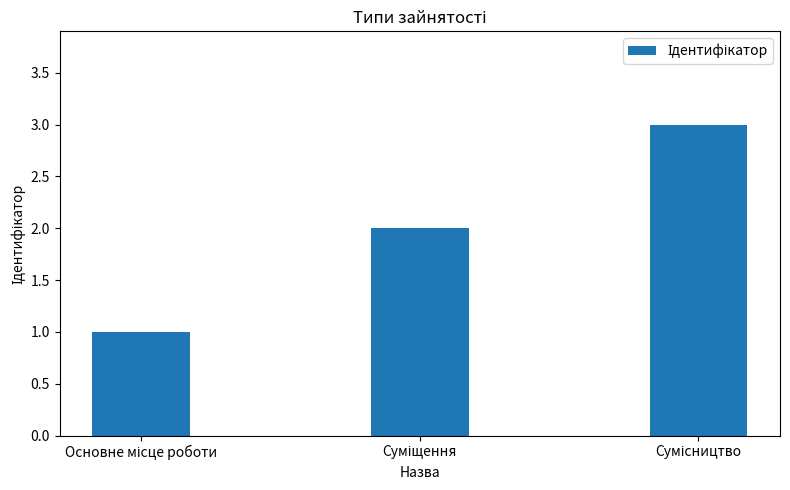

What is the greatest value displayed?

3